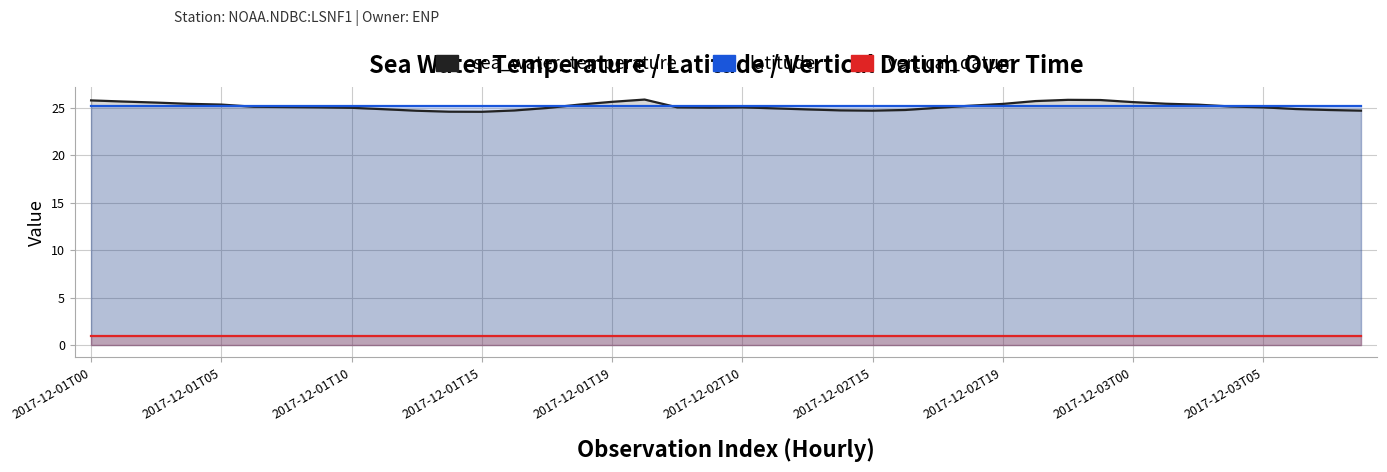

Reading left to right, transcribe all the data shown in this chart.

sea_water_temperature: 25.8	25.7	25.6	25.4	25.4	25.1	25.1	25.1	25.0	24.9	24.7	24.6	24.6	24.8	25.0	25.4	25.7	25.9	25.1	25.1	25.1	25.0	24.9	24.8	24.7	24.8	25.0	25.2	25.4	25.7	25.9	25.9	25.6	25.5	25.4	25.2	25.1	24.9	24.8	24.7
latitude: 25.2	25.2	25.2	25.2	25.2	25.2	25.2	25.2	25.2	25.2	25.2	25.2	25.2	25.2	25.2	25.2	25.2	25.2	25.2	25.2	25.2	25.2	25.2	25.2	25.2	25.2	25.2	25.2	25.2	25.2	25.2	25.2	25.2	25.2	25.2	25.2	25.2	25.2	25.2	25.2
vertical_datum: 1.0	1.0	1.0	1.0	1.0	1.0	1.0	1.0	1.0	1.0	1.0	1.0	1.0	1.0	1.0	1.0	1.0	1.0	1.0	1.0	1.0	1.0	1.0	1.0	1.0	1.0	1.0	1.0	1.0	1.0	1.0	1.0	1.0	1.0	1.0	1.0	1.0	1.0	1.0	1.0